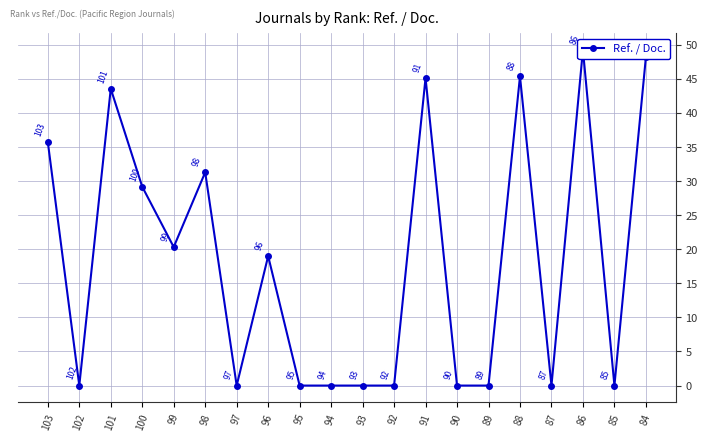

Is it true that the value at 84 is 48.2?

True